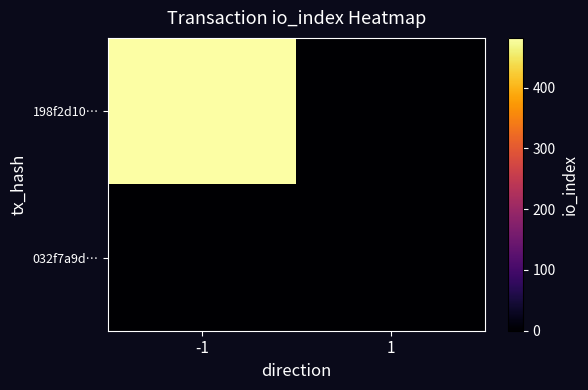

How many categories are shown in the chart?

2